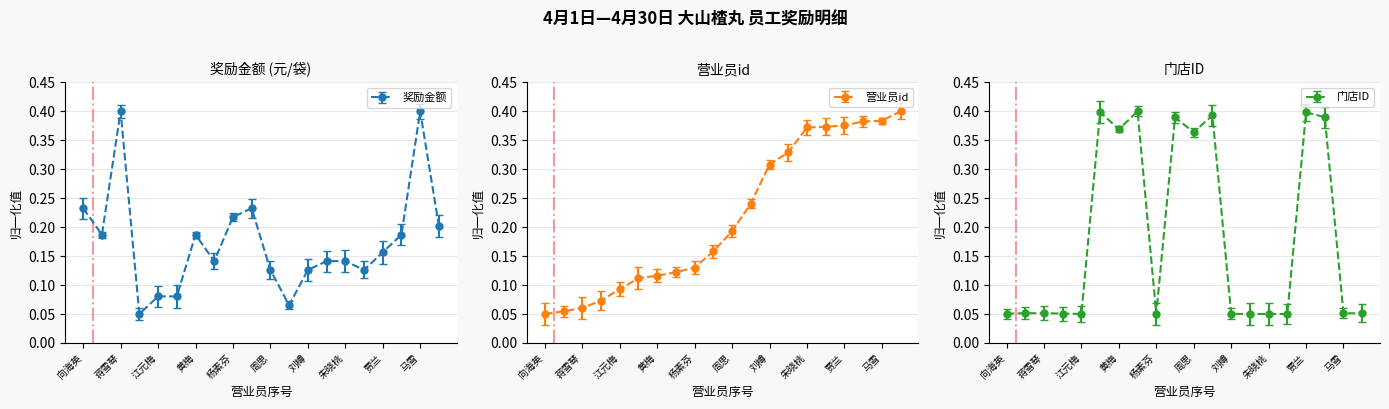

What is the difference between the 奖励金额 values at 周娟 and 蒋雪琴?

0.3